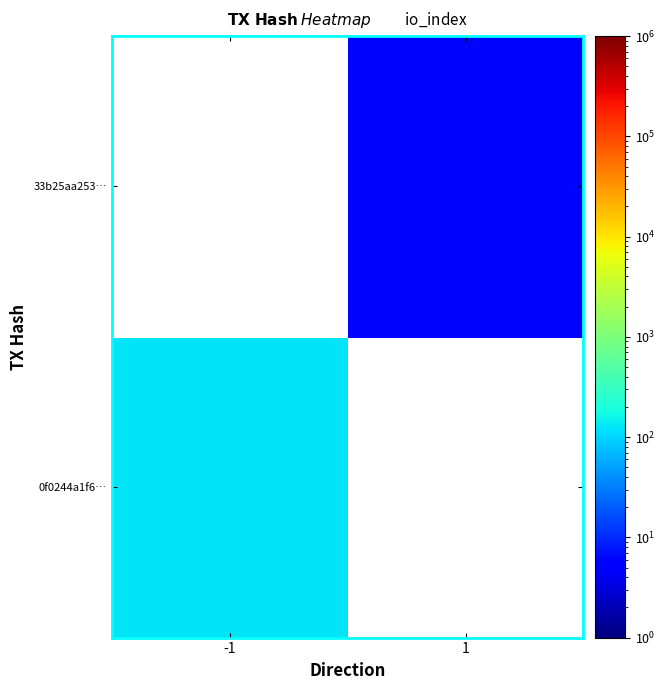

What is the greatest value displayed?

125.0